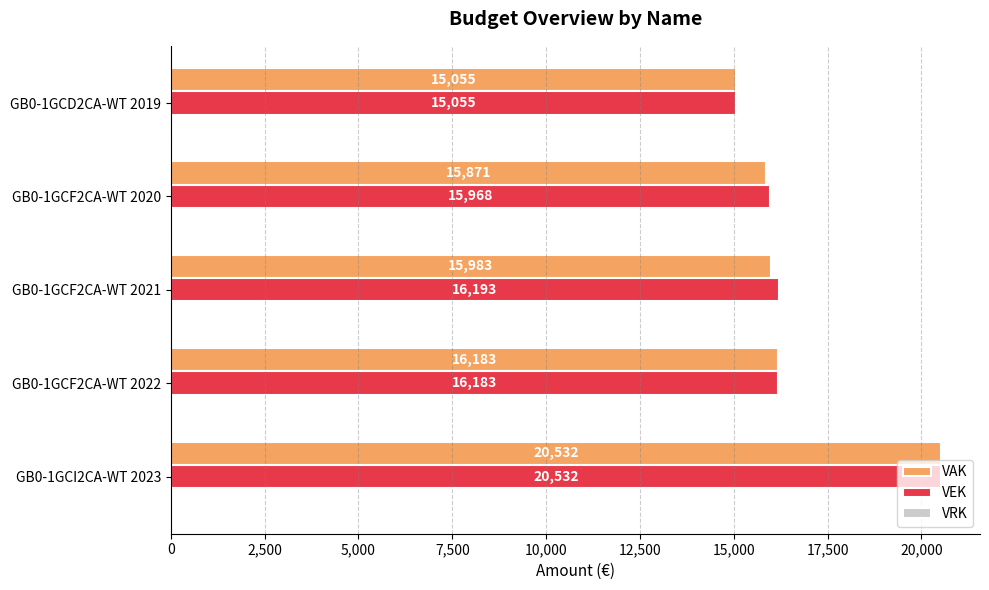

Where is VAK nearest to the value 17793?

GB0-1GCF2CA-WT 2022